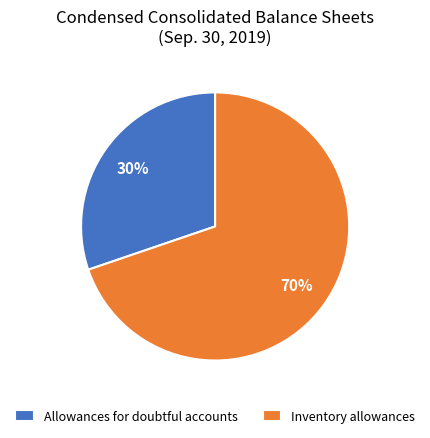

What is the ratio of the value at Allowances for doubtful accounts to the value at Inventory allowances?

0.4